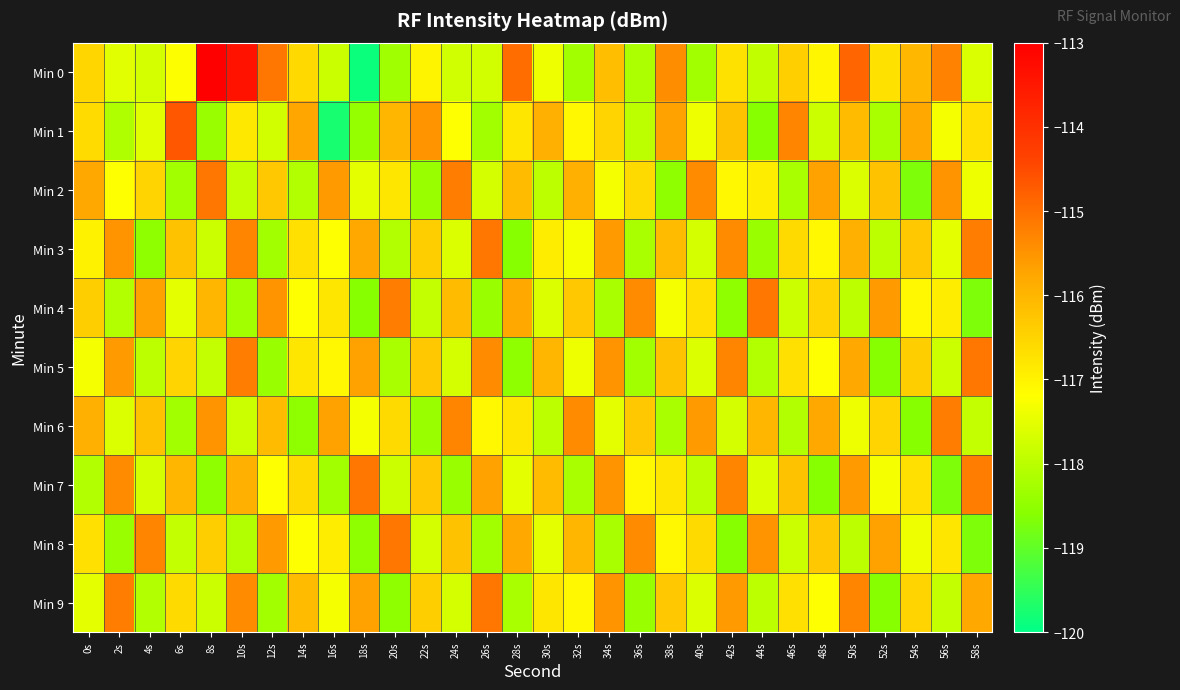

What is the spread (max minus min) of values at 42s?

3.3